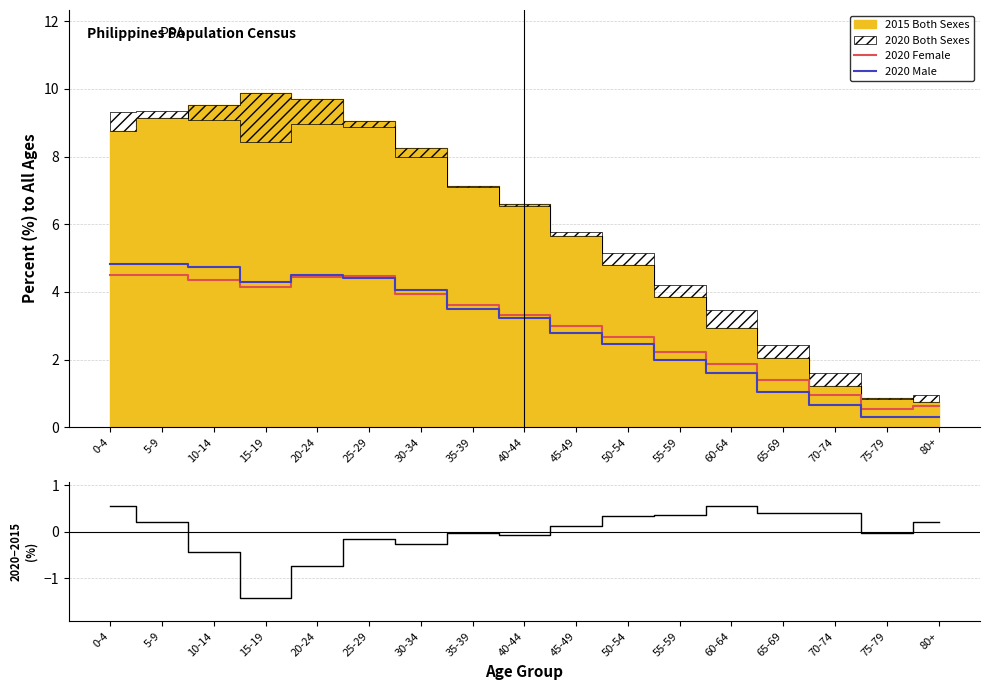

The value of 2020 Male at 20-24 is 3.0. True or false?

False